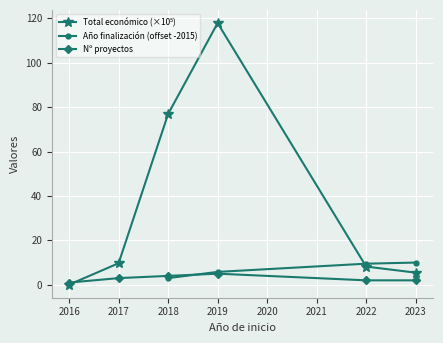

After their last crossing, which series has the higher values: Total económico (×10⁵) or Año finalización (offset -2015)?

Año finalización (offset -2015)